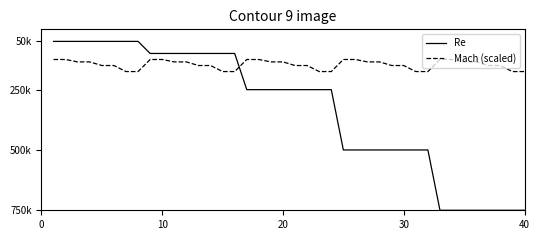

At how many categories does at least one series exceed 494107?

16